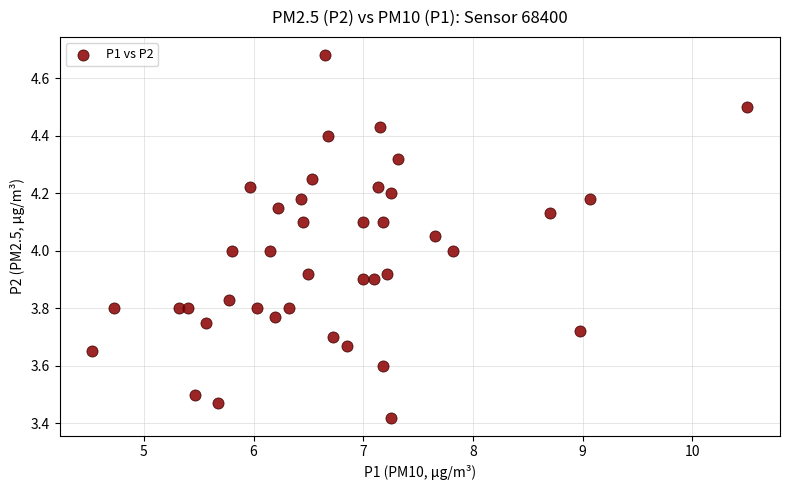

What is the range of X values (max minus min)?

6.0